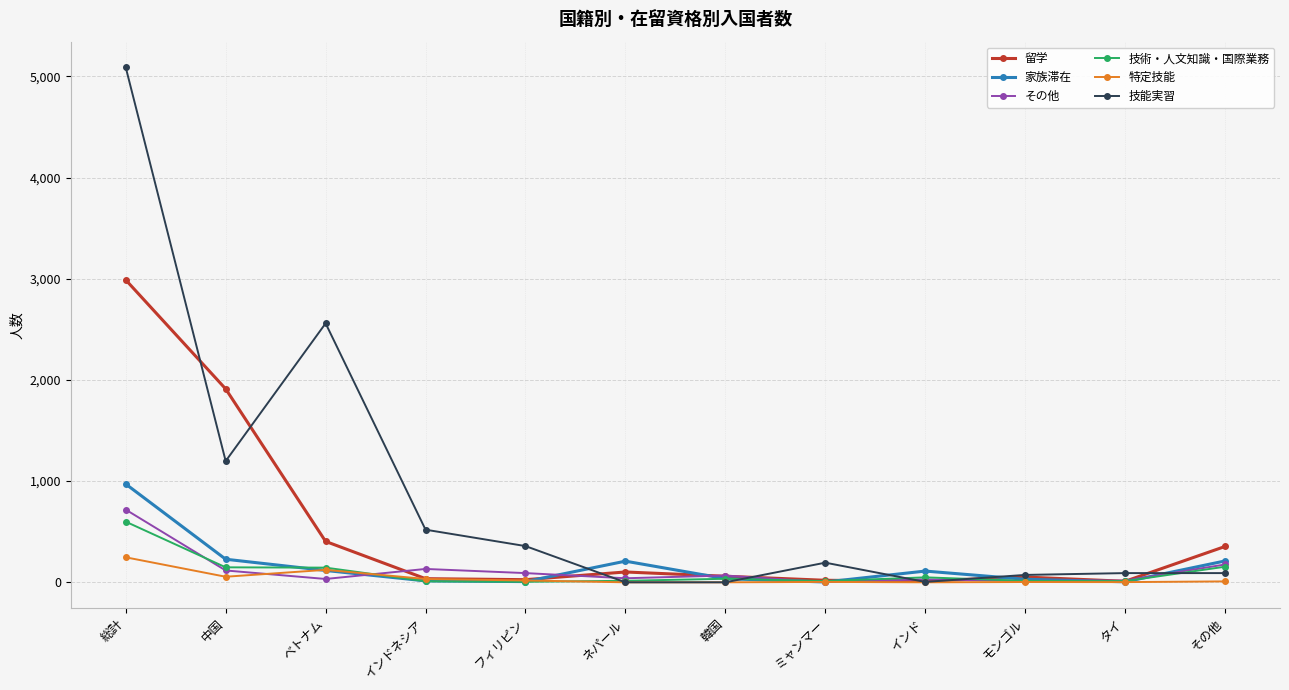

Which series has the widest spread of values?

技能実習